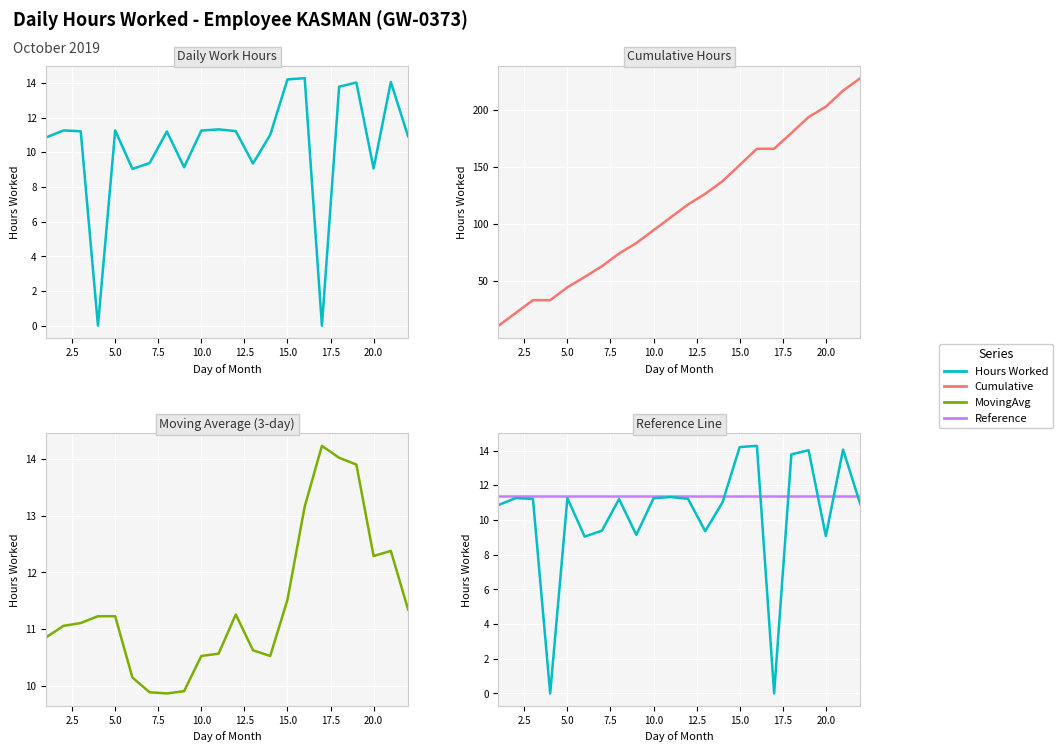

How many values in the MovingAvg series exceed 11?

13